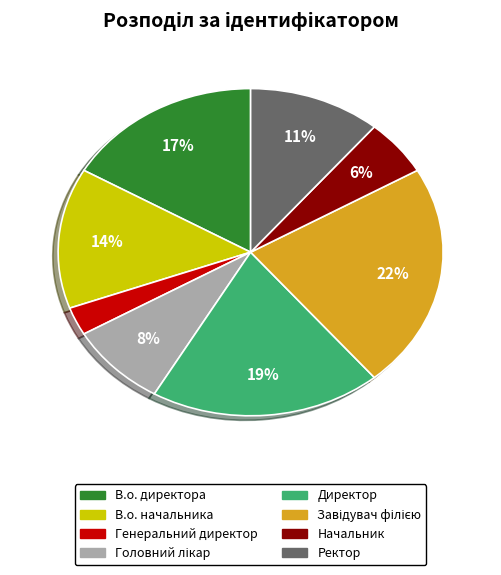

The В.о. директора slice represents 10% of the pie. True or false?

False